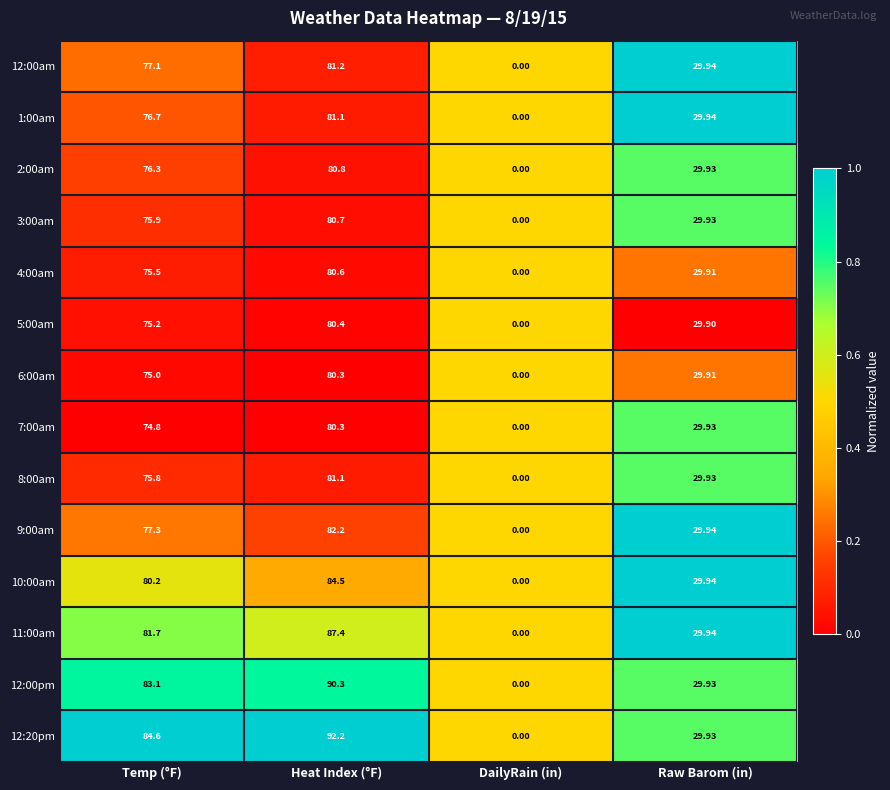

Which series has the largest range (max minus min)?

12:20pm